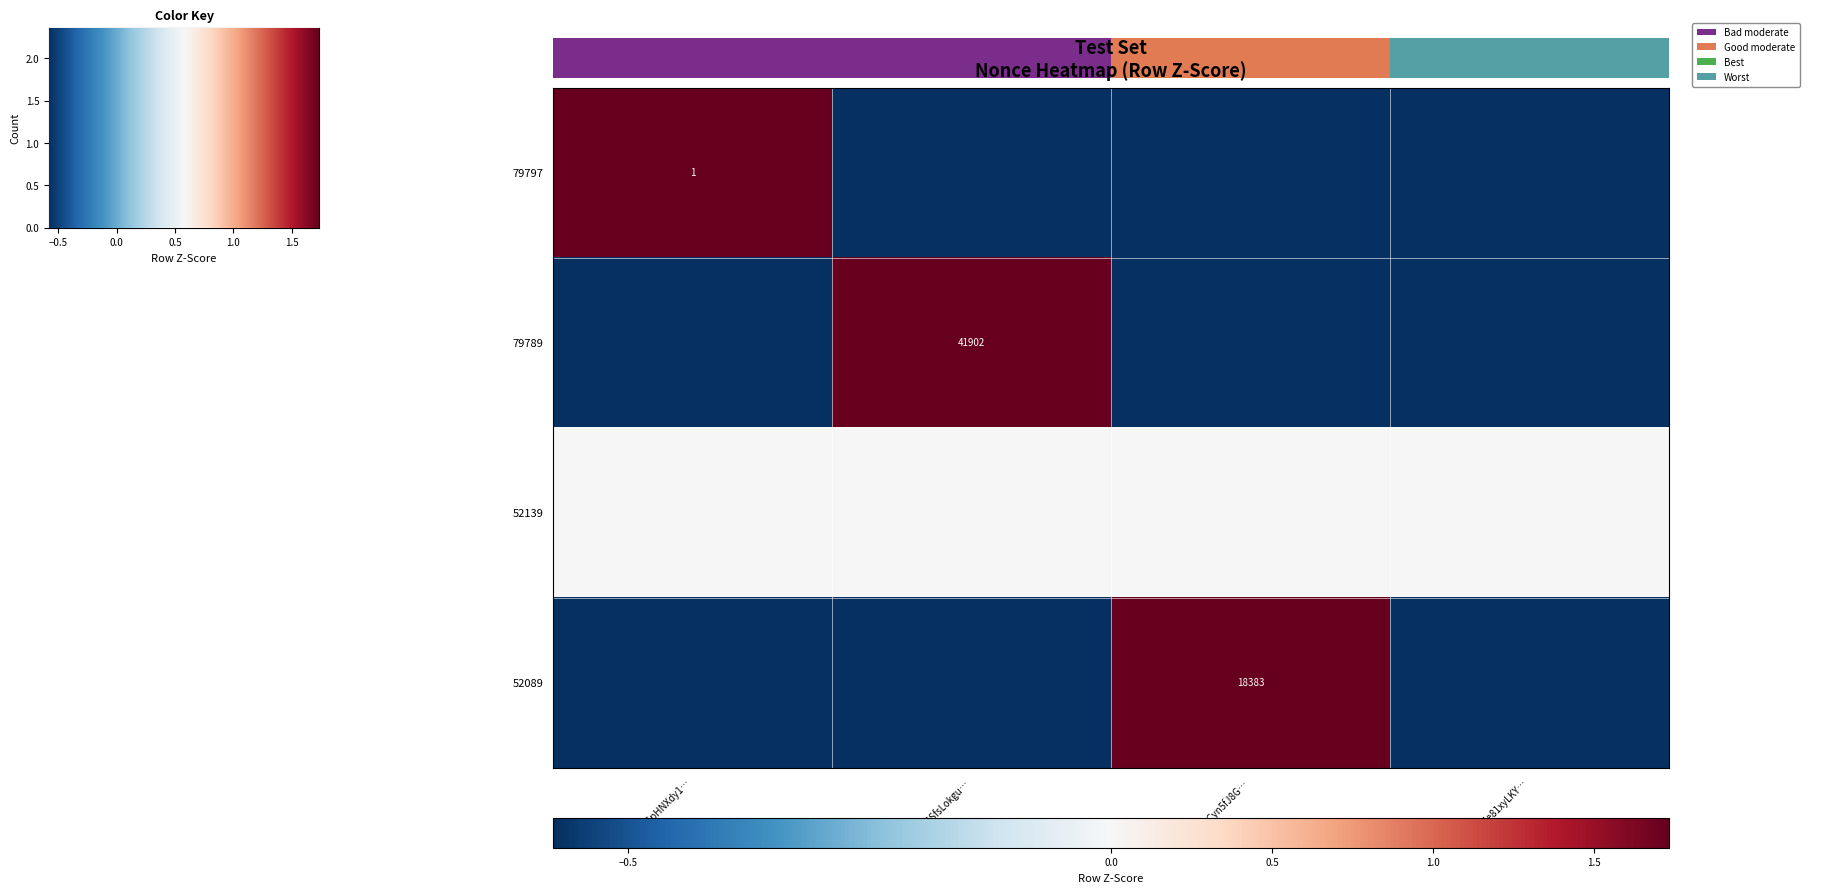

At how many categories does at least one series exceed 0?

3